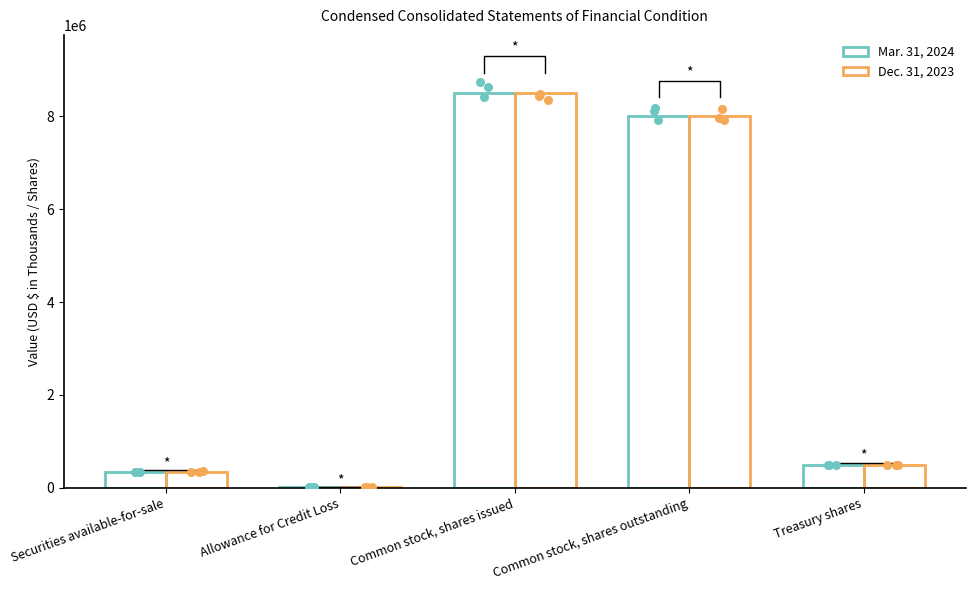

What are all the series names shown in the legend?

Mar. 31, 2024, Dec. 31, 2023